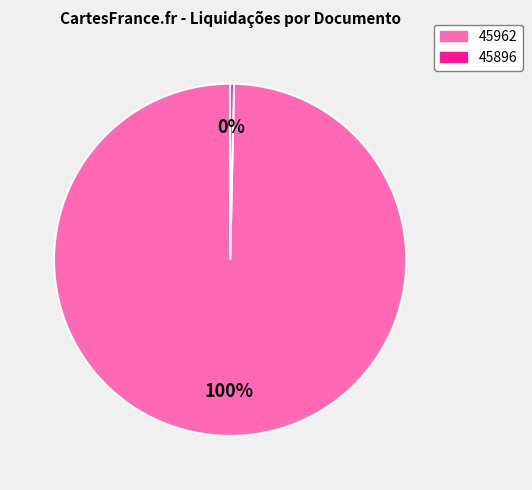

Does 45962 represent more than half of the total?

Yes